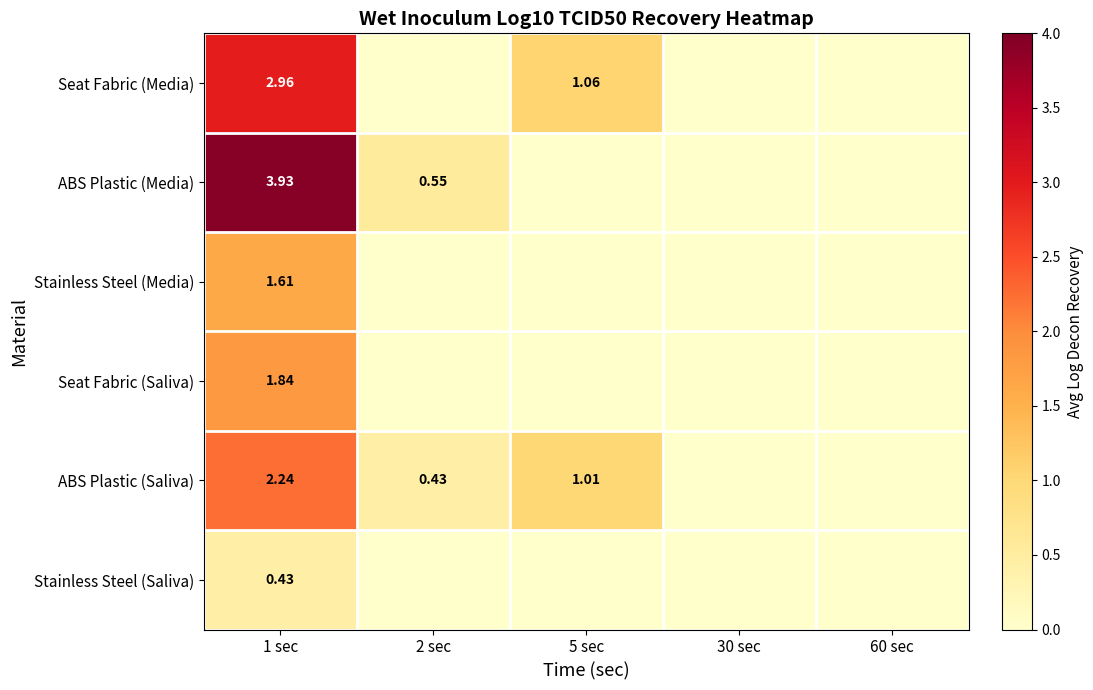

What is the difference between the maximum and minimum values in the ABS Plastic (Saliva) series?

2.2